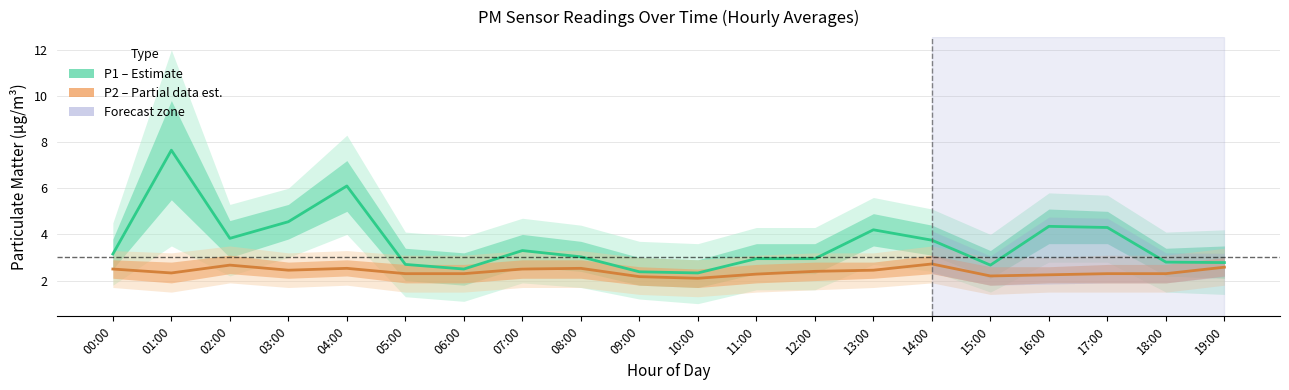

At how many categories does at least one series exceed 3?

11